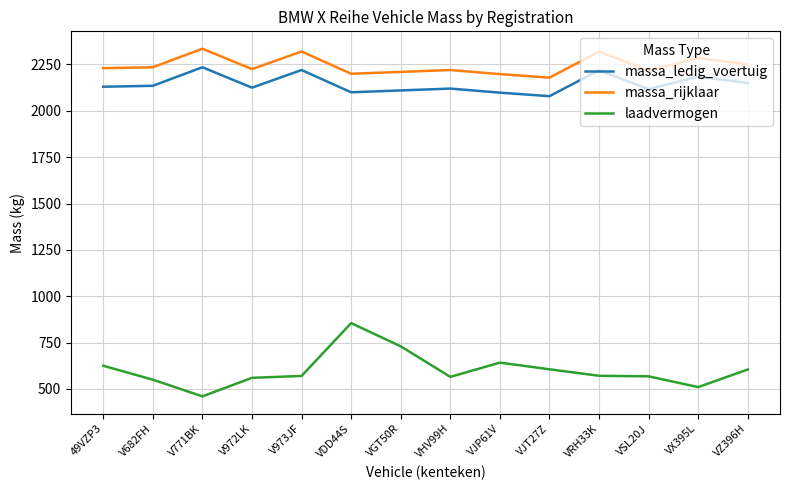

What is the difference between the highest and lowest values at V972LK?

1665